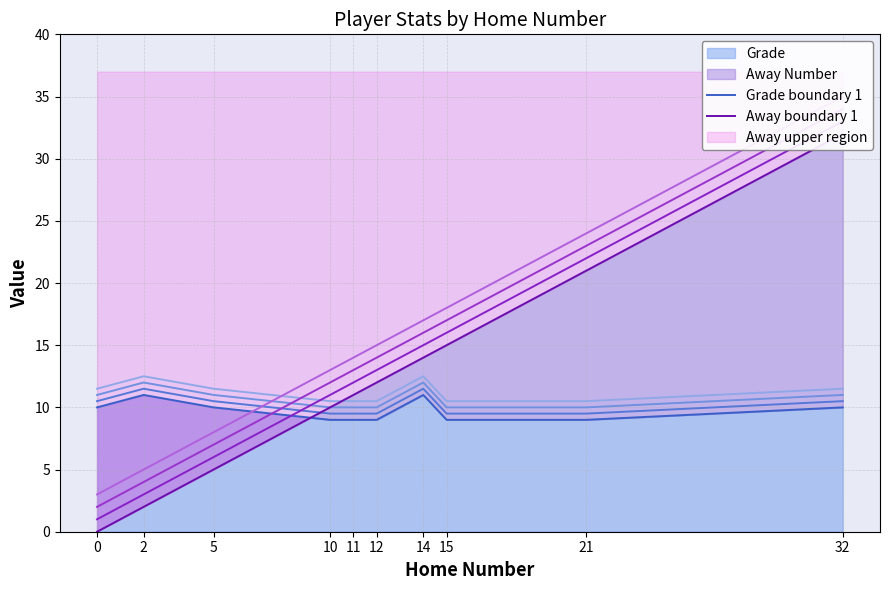

How many distinct data groups are displayed?

2